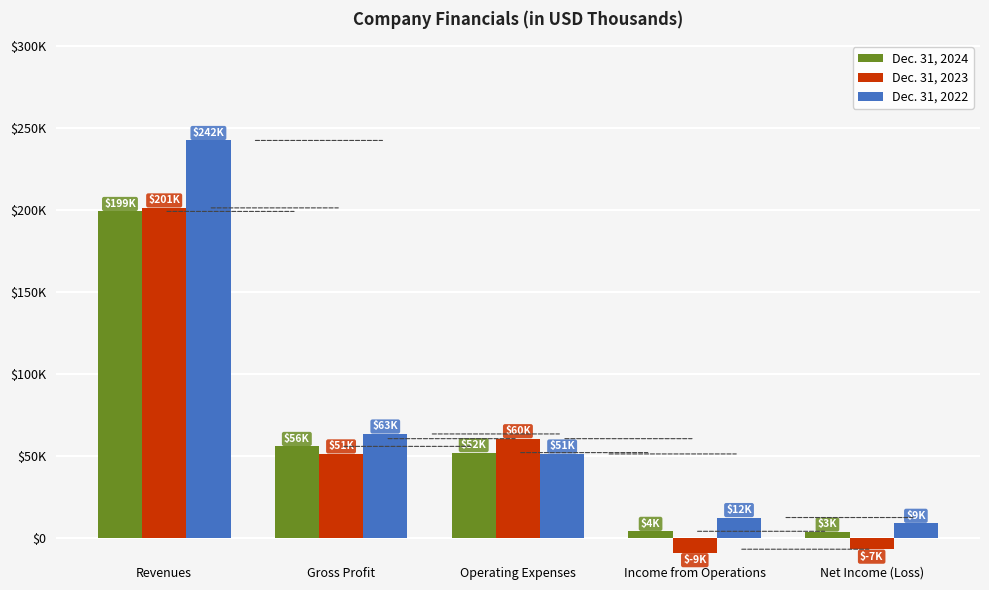

Are the bars horizontal?

No